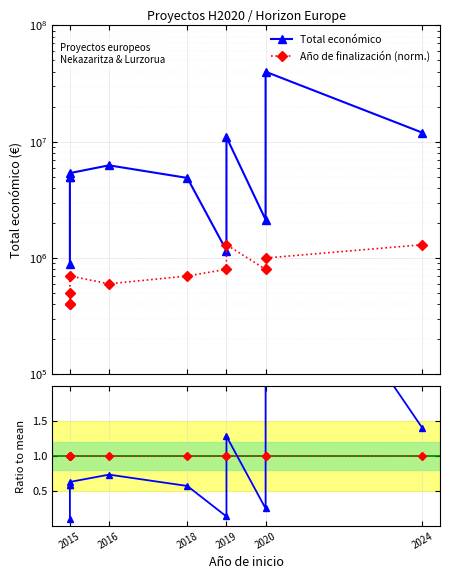

True or false: Total económico has more than 2 interior local peaks.

True